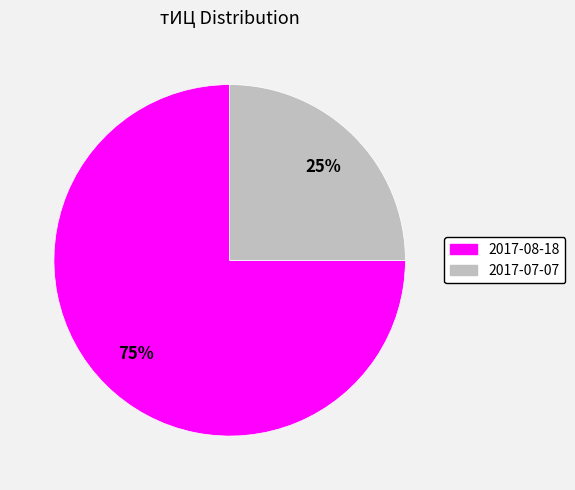

Is the sum of 2017-08-18 and 2017-07-07 greater than half?

Yes